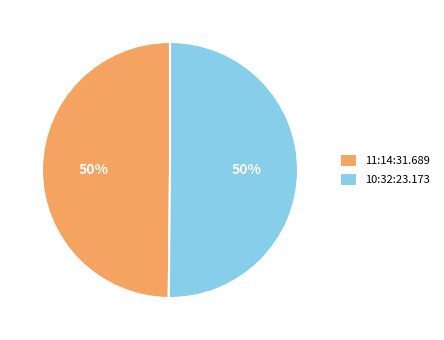

True or false: 10:32:23.173 accounts for 58% of the total.

False